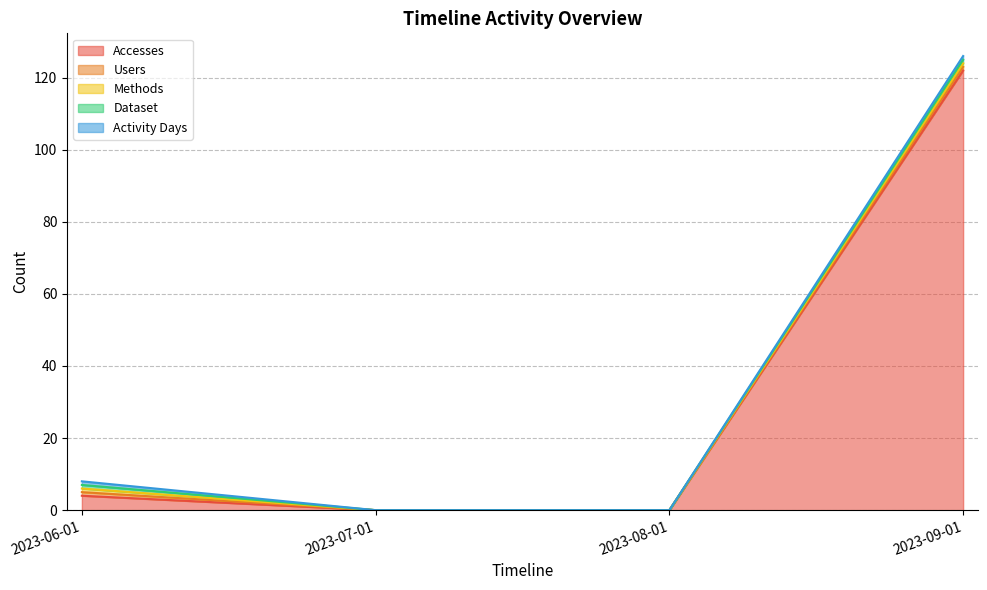

The value of Dataset at 2023-08-01 is 0. True or false?

False